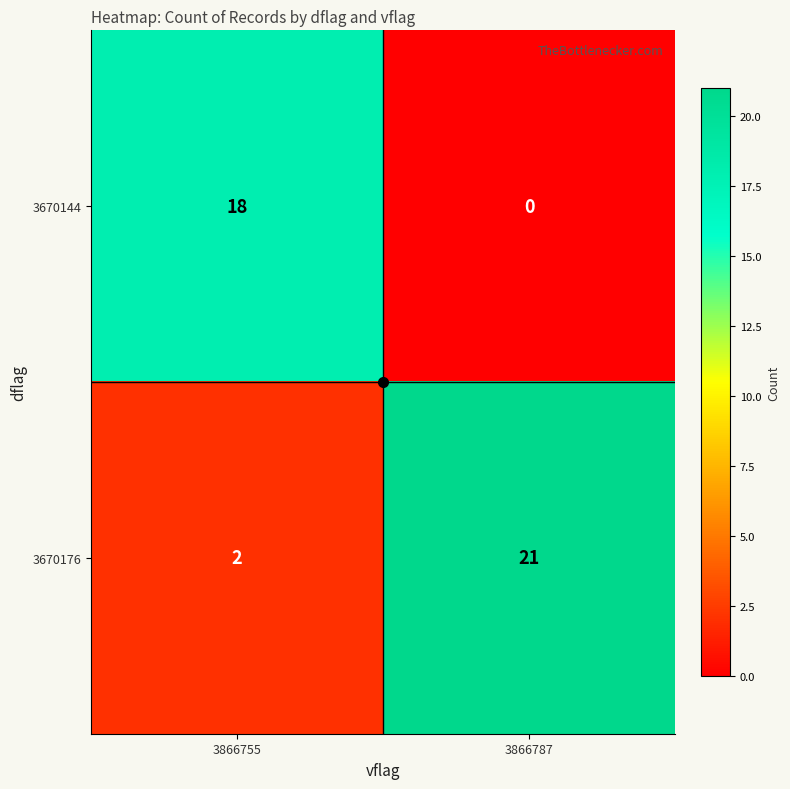

Which series has the largest total across all categories?

3670176